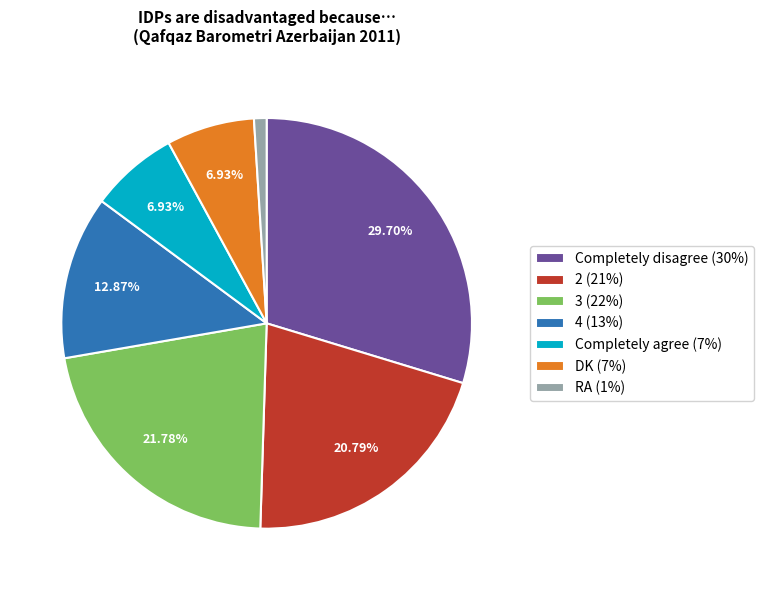

What percentage is the RA slice, to the nearest percent?

1%